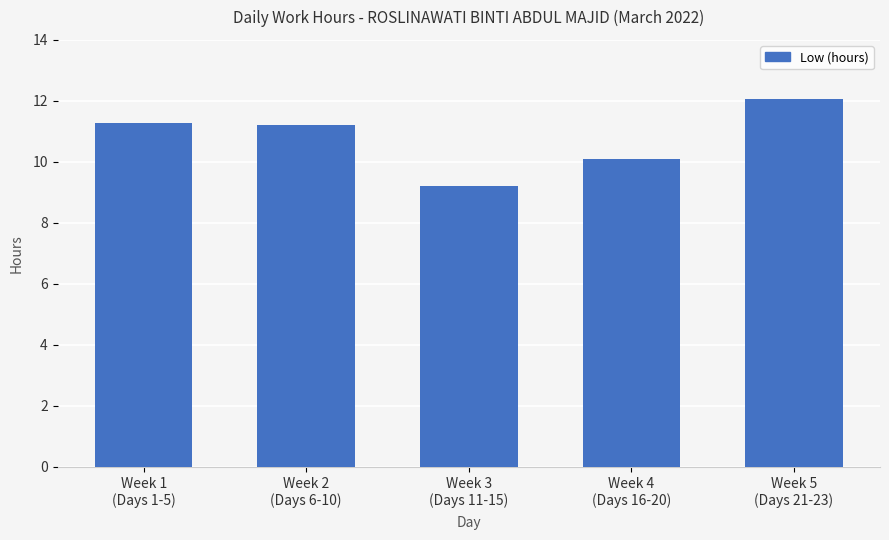

Where is the data nearest to the value 10?

Week 4
(Days 16-20)